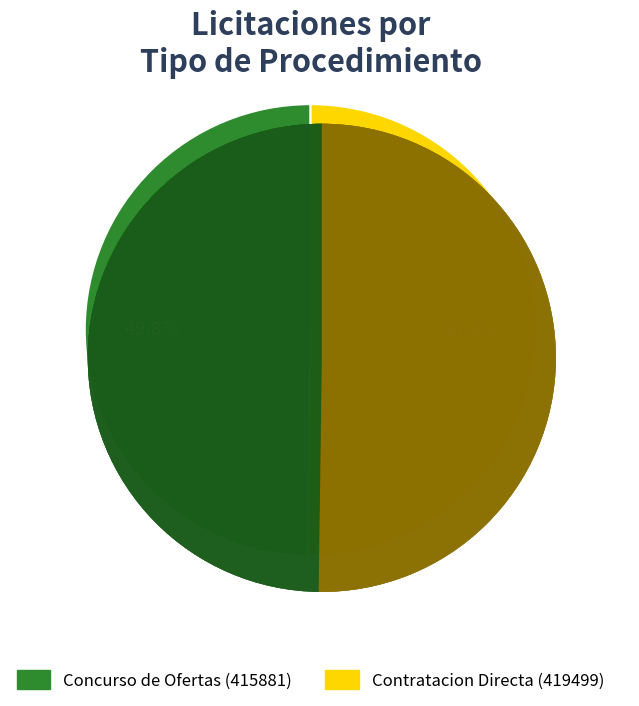

Does Concurso de Ofertas (415881) represent more than half of the total?

No